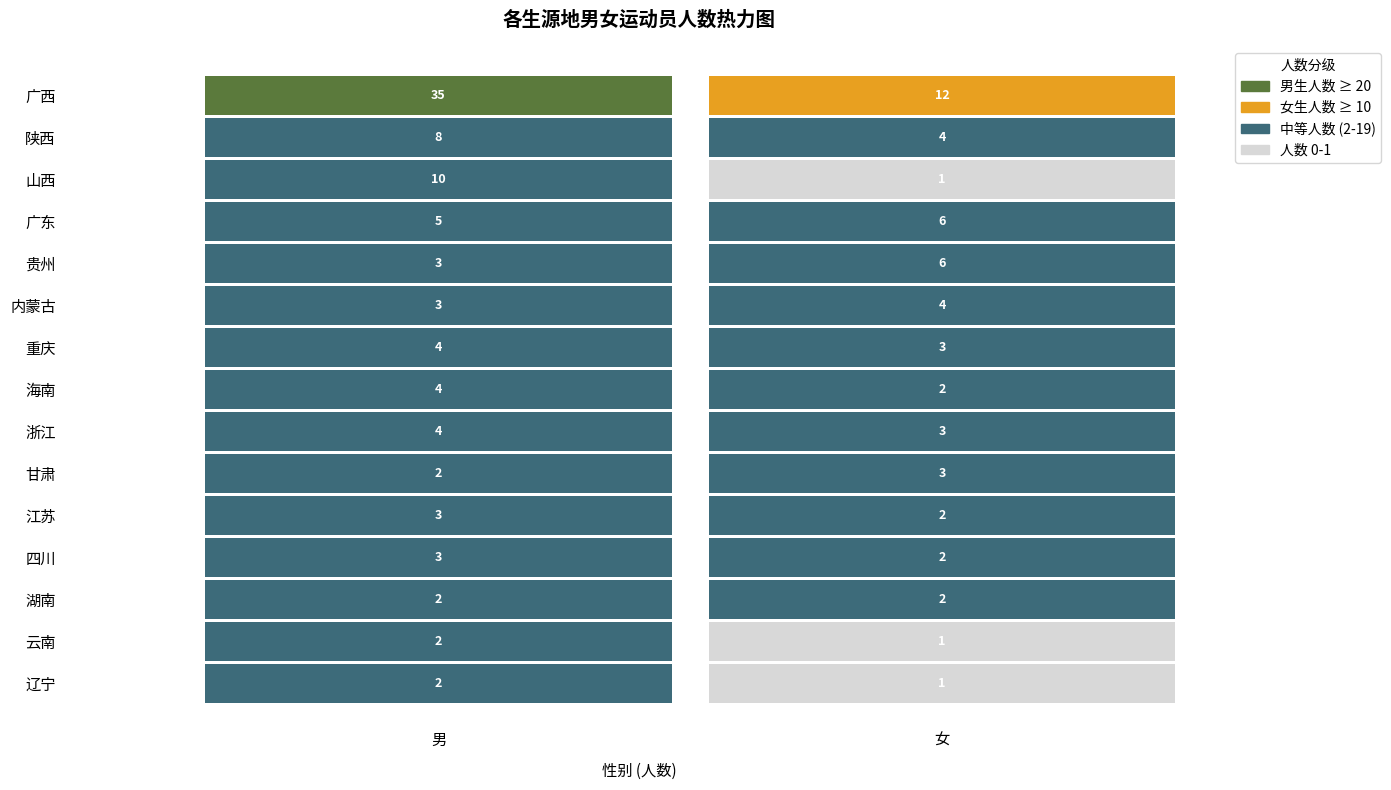

Which series changed the most between 男 and 女?

广西